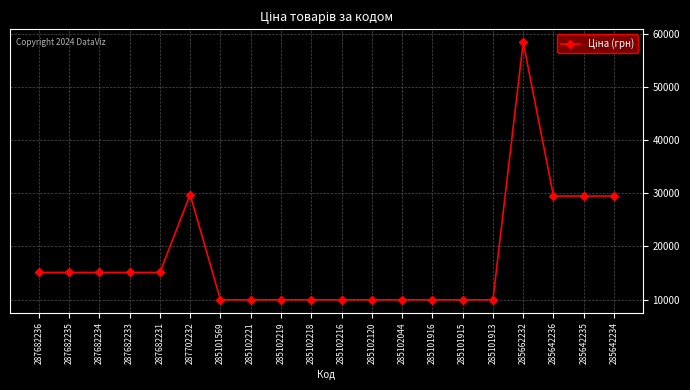

What is the label of the 15th point from the right?

287702232